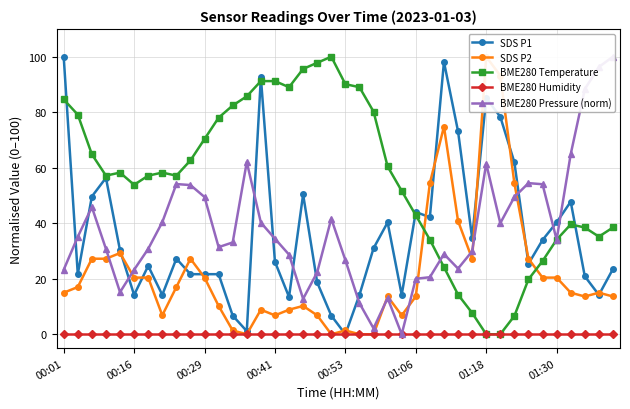

What is the value of the BME280 Pressure (norm) point at the 9th from the left?

54.1